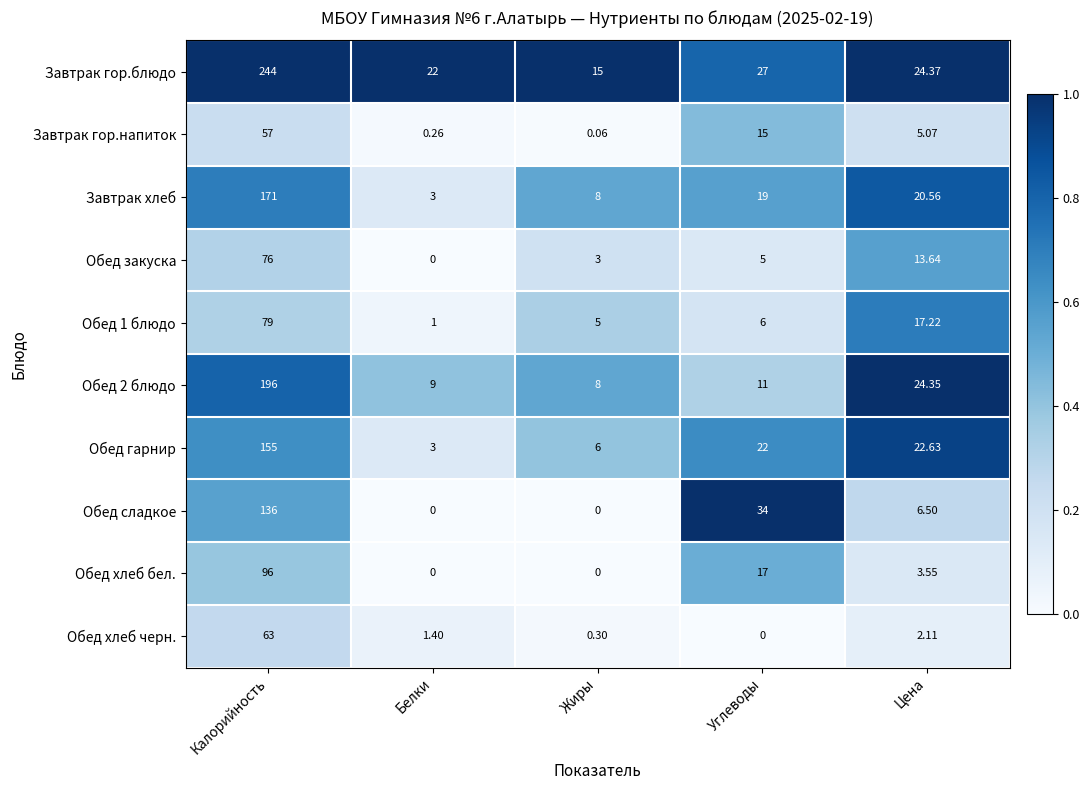

At which label does Обед закуска first exceed 5?

Калорийность